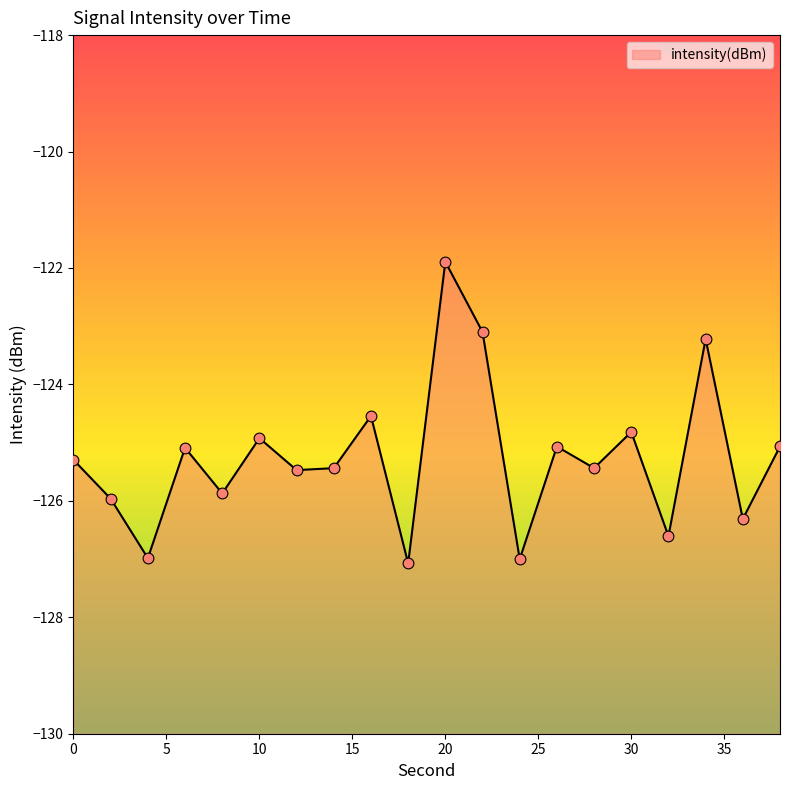

Which has a higher value, 30 or 34?

34